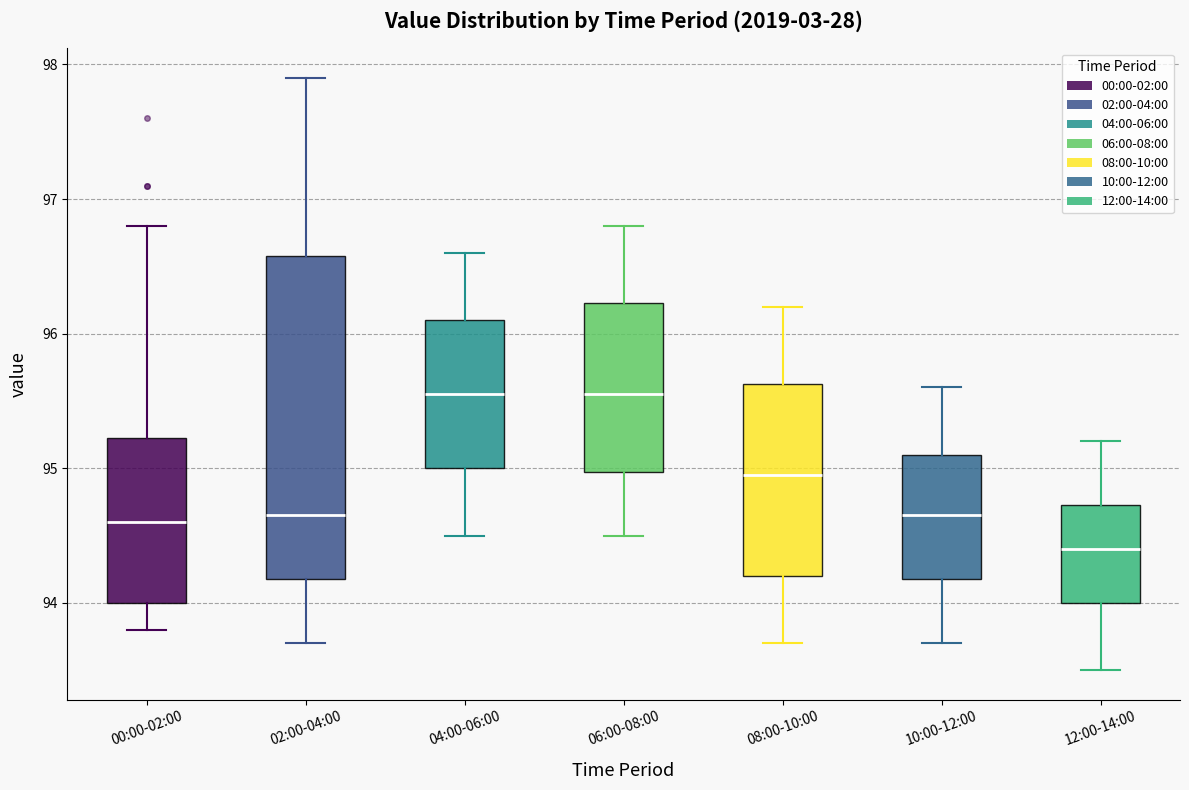

Reading left to right, read every box against the y-axis: the position of its median line, the range the box covers, and the ends of its whiskers. The values are not printed on the chart, so give them approximately, as read against the axis.

00:00-02:00: median 94.6, box 94.0 to 95.2, whiskers 93.8 to 96.8
02:00-04:00: median 94.7, box 94.2 to 96.6, whiskers 93.7 to 97.9
04:00-06:00: median 95.6, box 95.0 to 96.1, whiskers 94.5 to 96.6
06:00-08:00: median 95.6, box 95.0 to 96.2, whiskers 94.5 to 96.8
08:00-10:00: median 95.0, box 94.2 to 95.6, whiskers 93.7 to 96.2
10:00-12:00: median 94.7, box 94.2 to 95.1, whiskers 93.7 to 95.6
12:00-14:00: median 94.4, box 94.0 to 94.7, whiskers 93.5 to 95.2